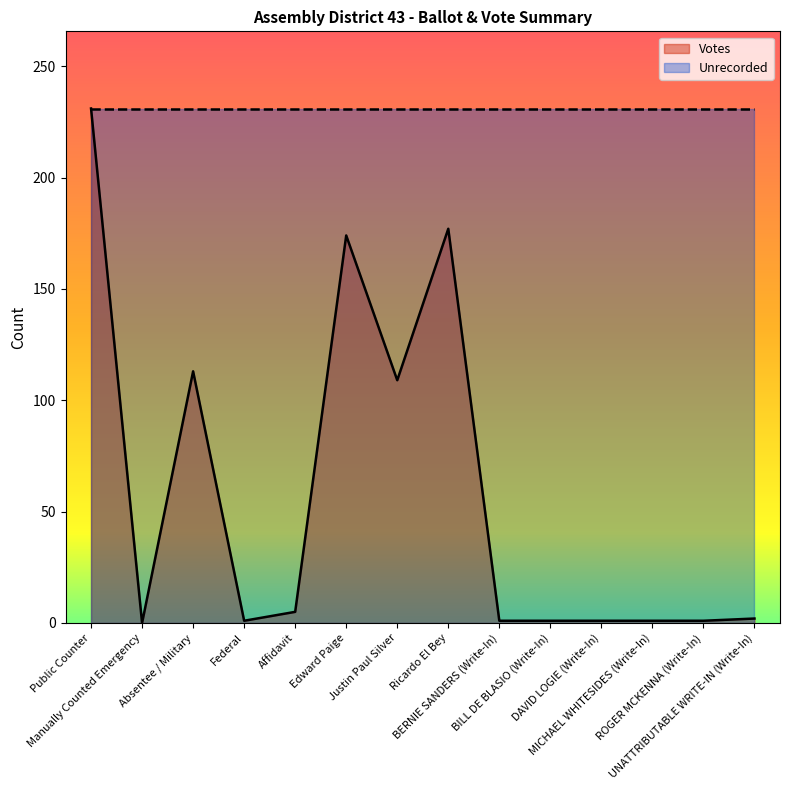

True or false: the data shows 109 at Justin Paul Silver.

True